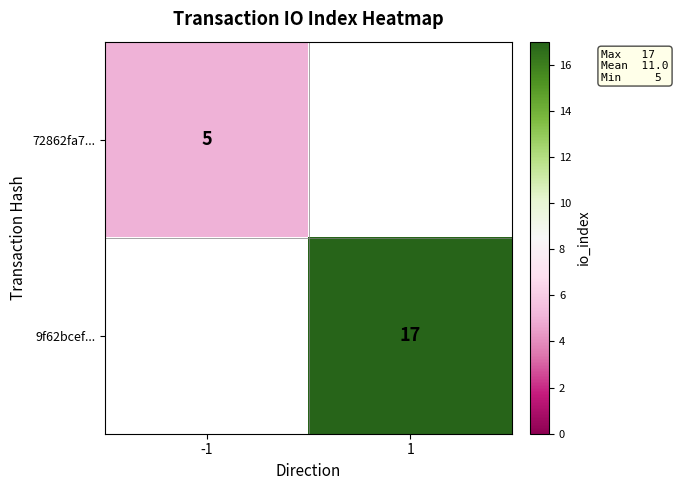

Is it true that 9f62bcef... equals 17 at 1?

True